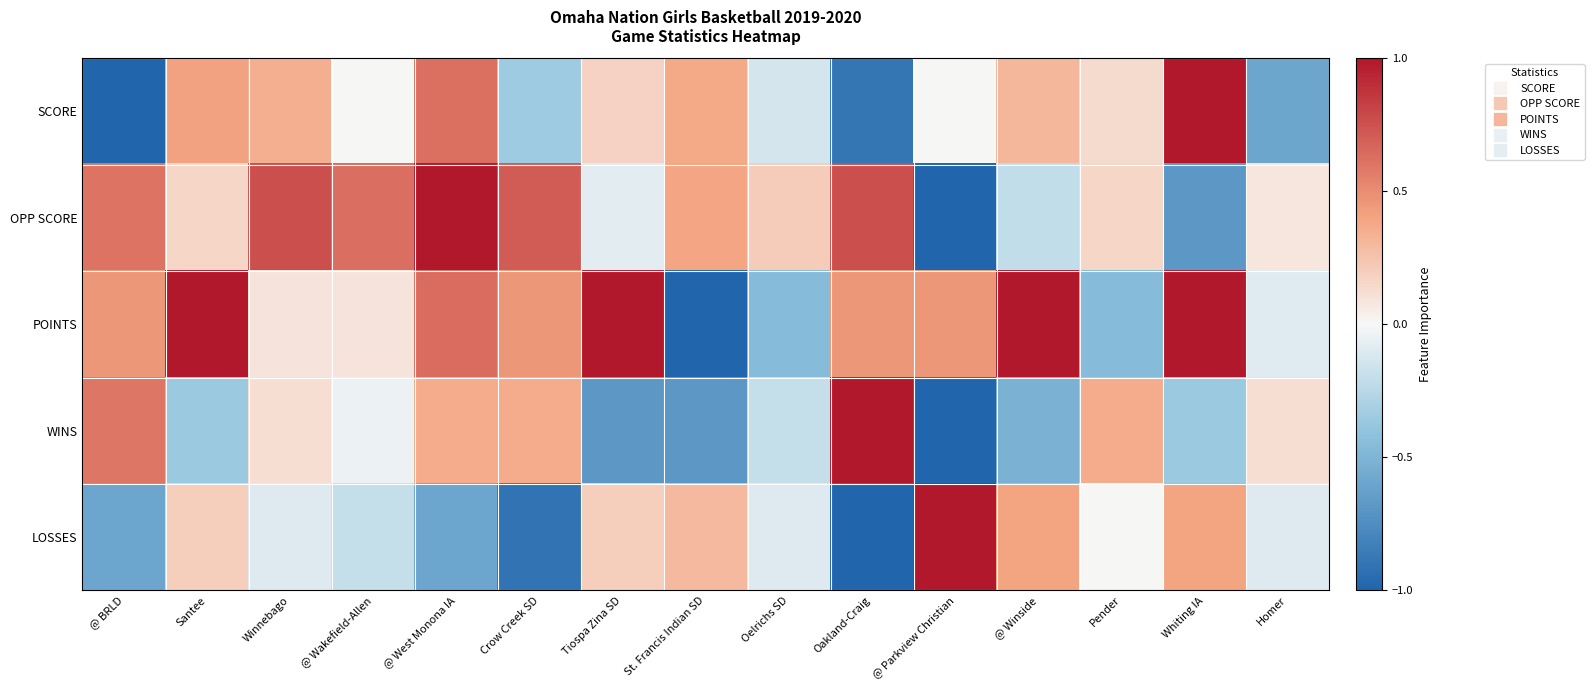

At @ Parkview Christian, list the series in order from largest to smallest.

LOSSES, POINTS, SCORE, OPP SCORE, WINS